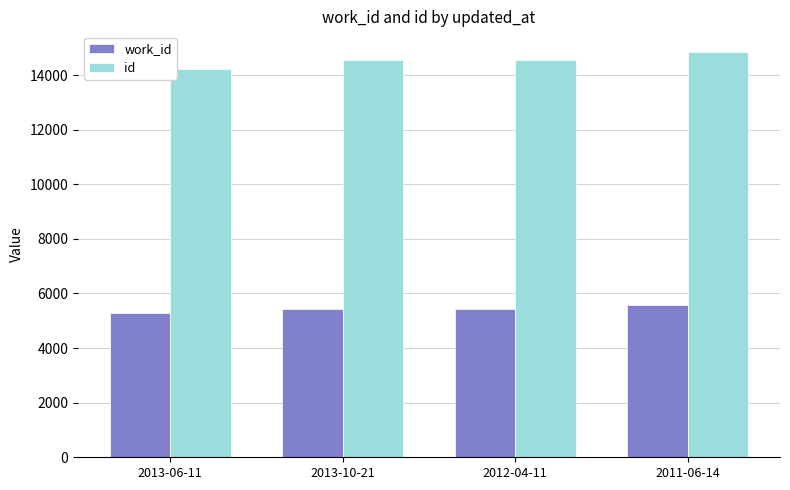

What is the spread (max minus min) of values at 2013-10-21?

9109